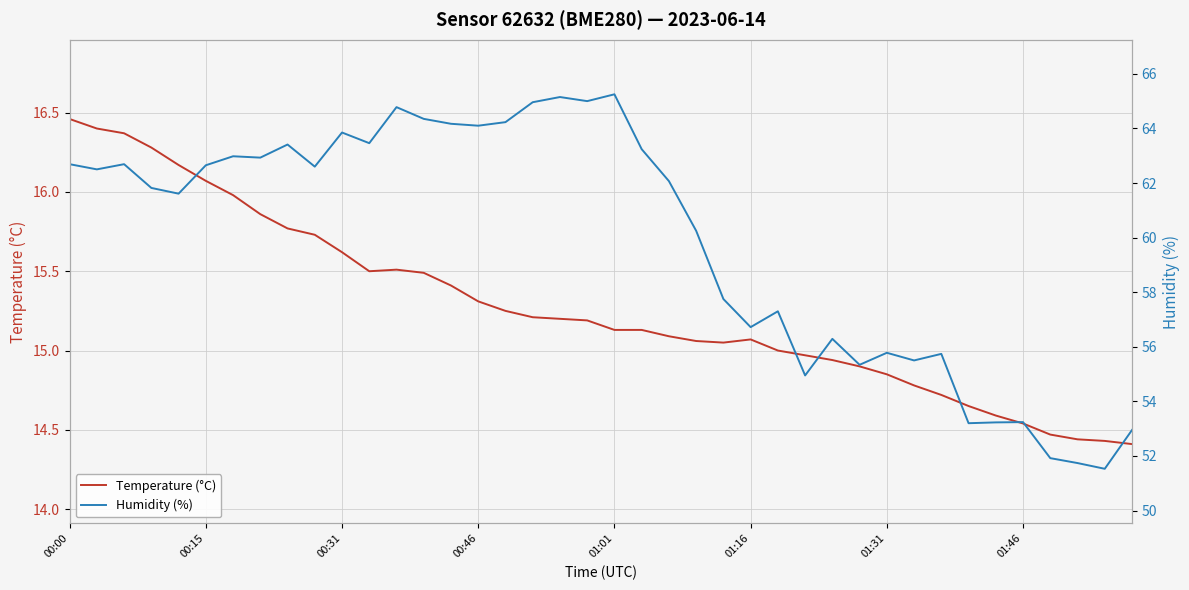

Is it true that Temperature (°C) equals 15.6 at 00:31?

True